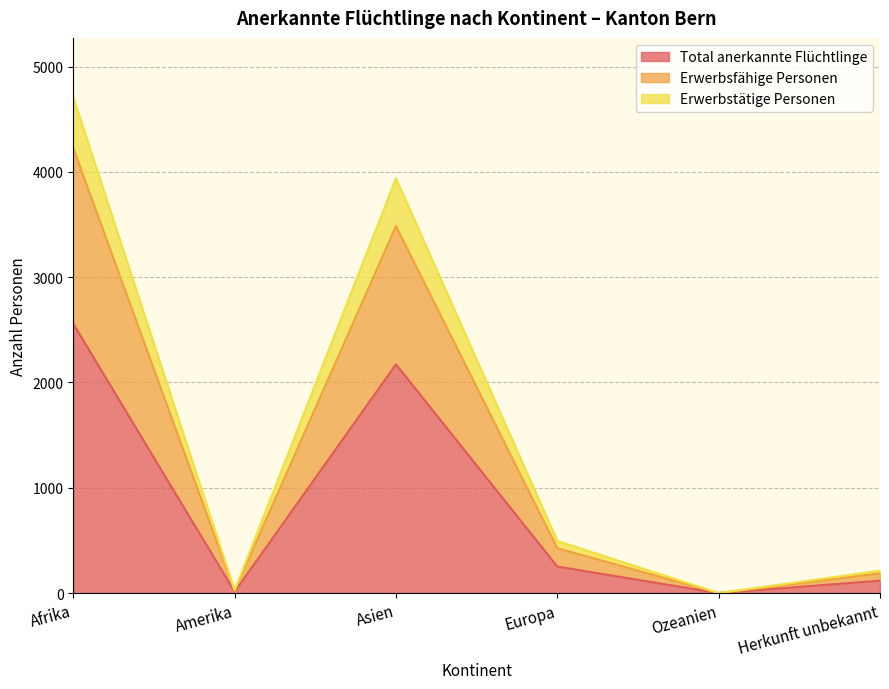

What is the label of the 6th point from the right?

Afrika